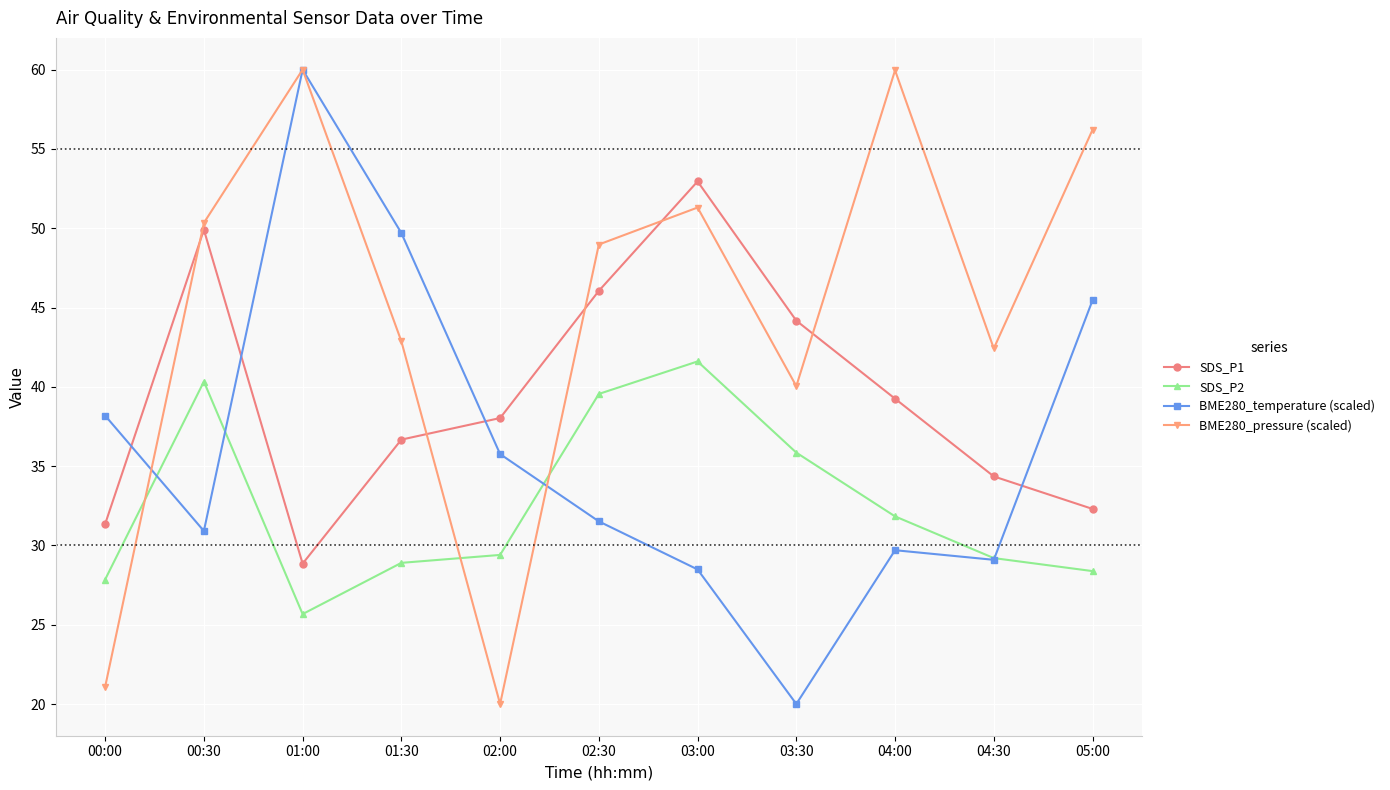

The value of SDS_P2 at 03:30 is 54.2. True or false?

False